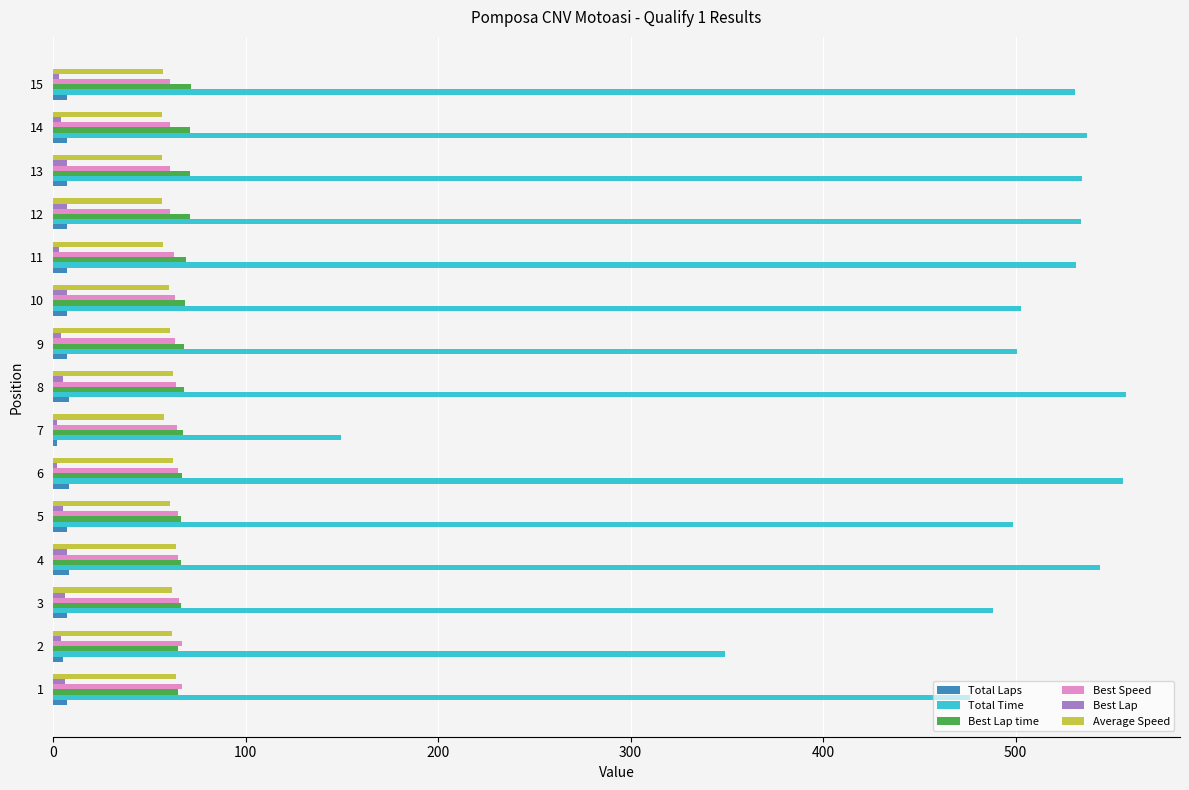

What is the total value across all series at 8?

764.0